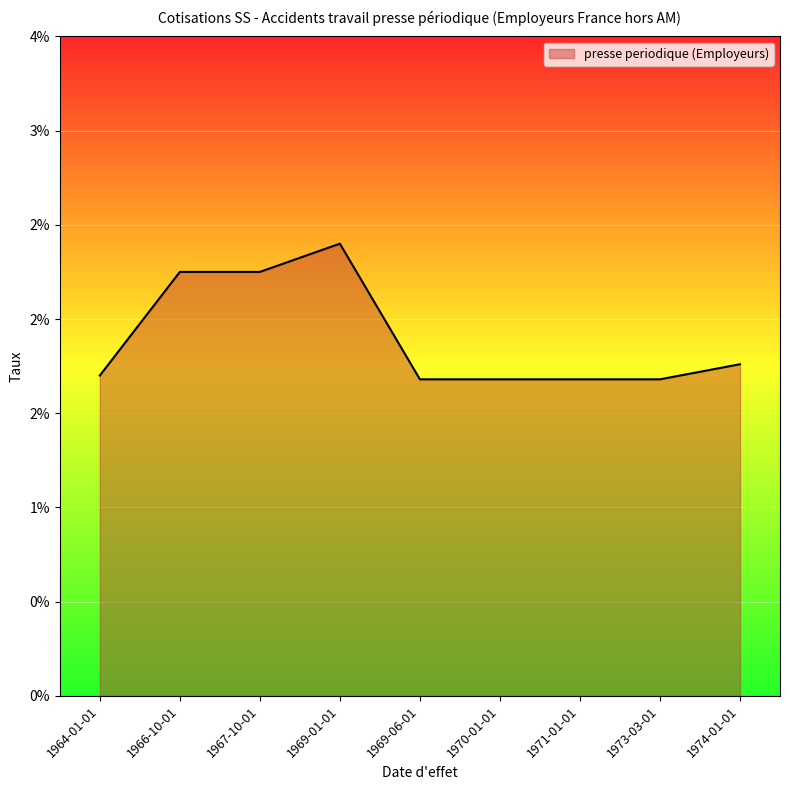

Which category has the lowest value across all series?

1973-03-01